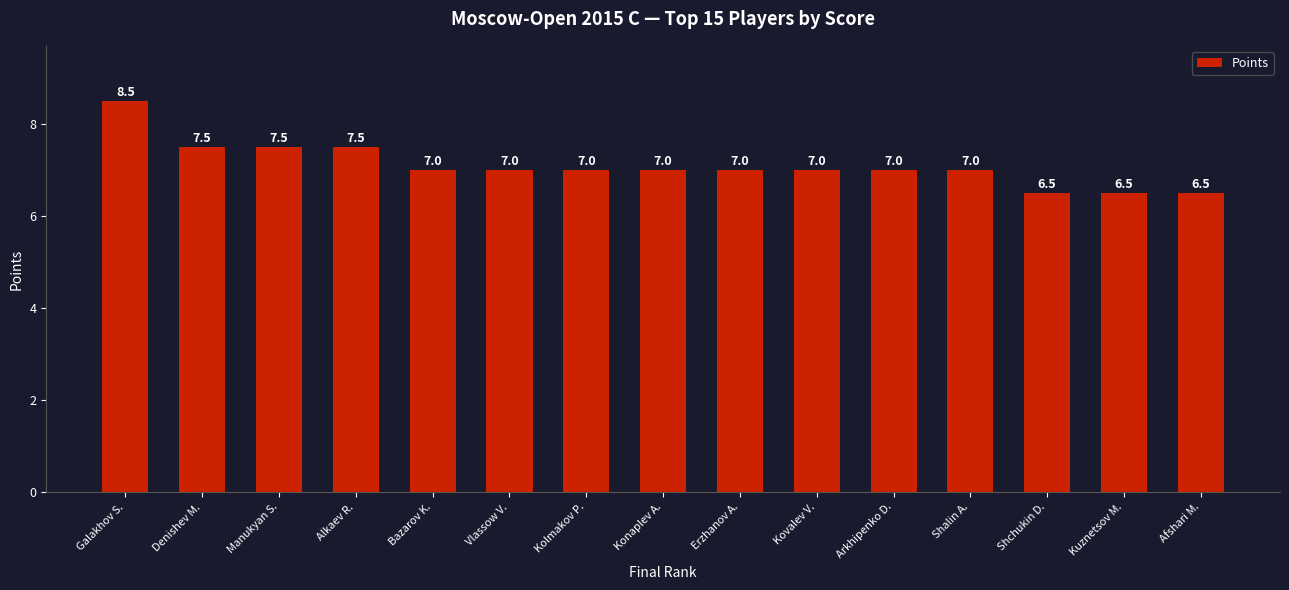

What value does the data have at Konaplev A.?

7.0